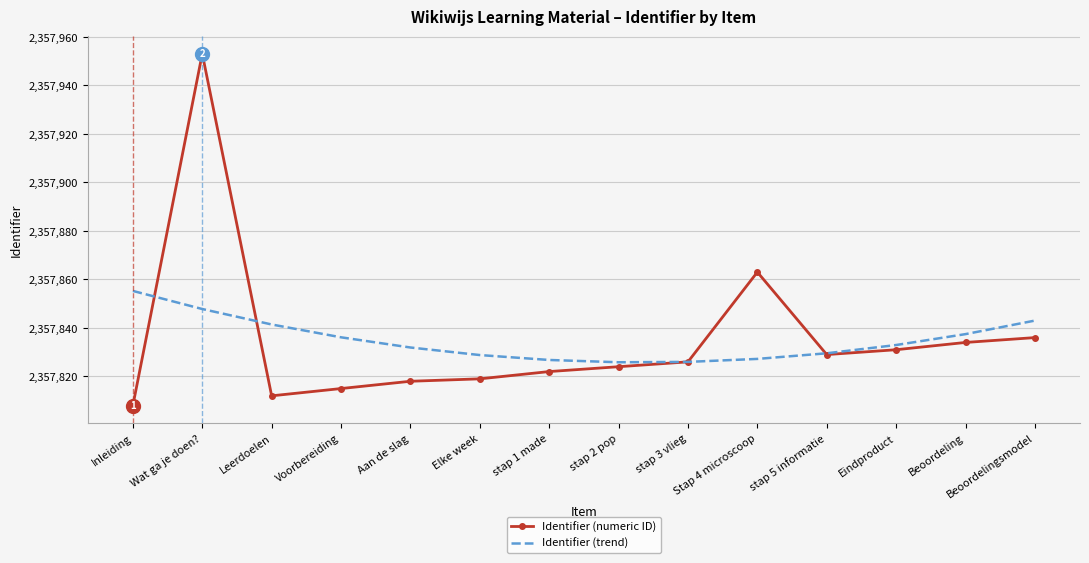

What are all the series names shown in the legend?

Identifier (numeric ID), Identifier (trend)